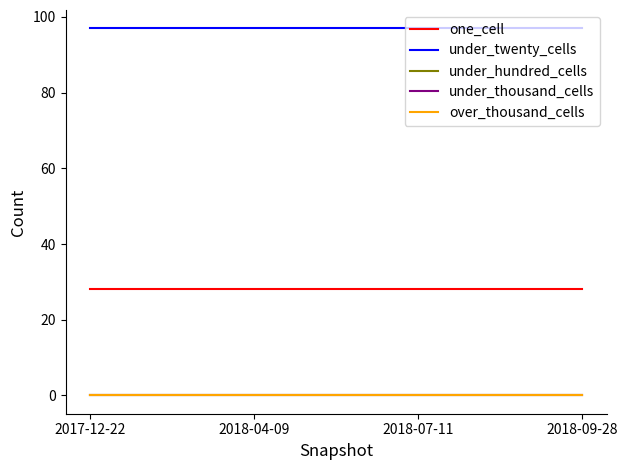

What is the spread (max minus min) of values at 2018-09-28?

97